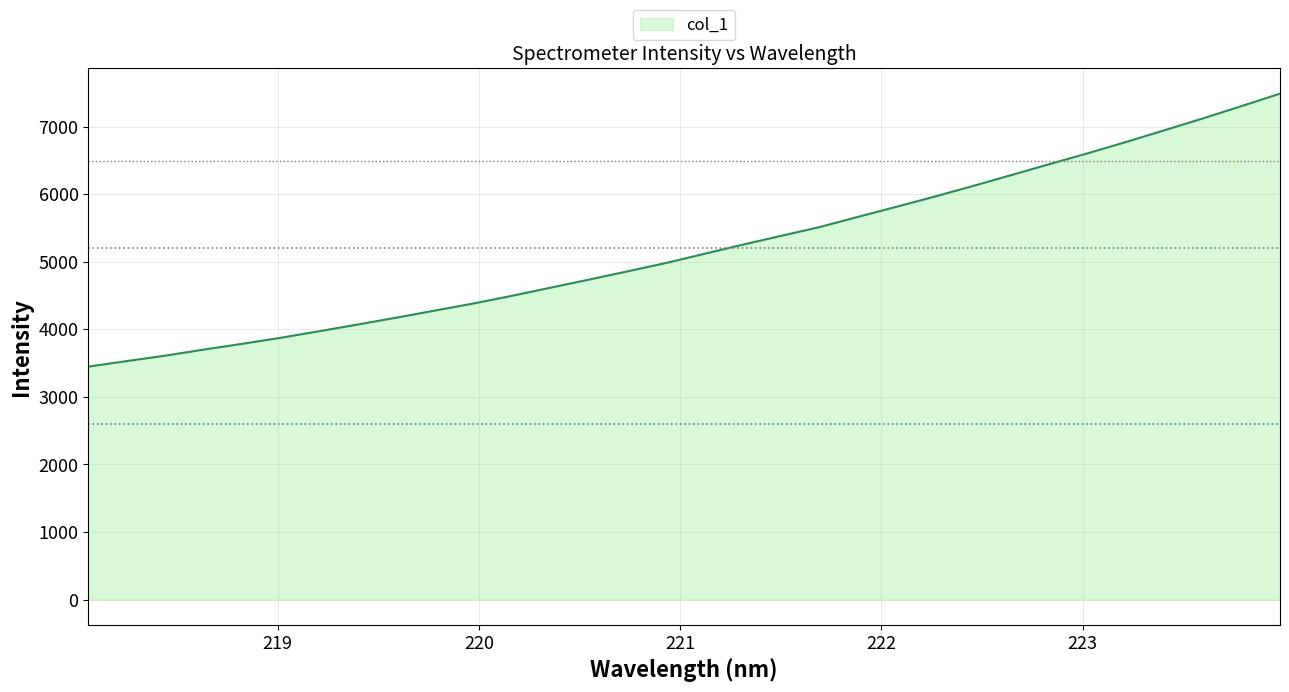

What is the maximum value shown in the chart?

7489.1